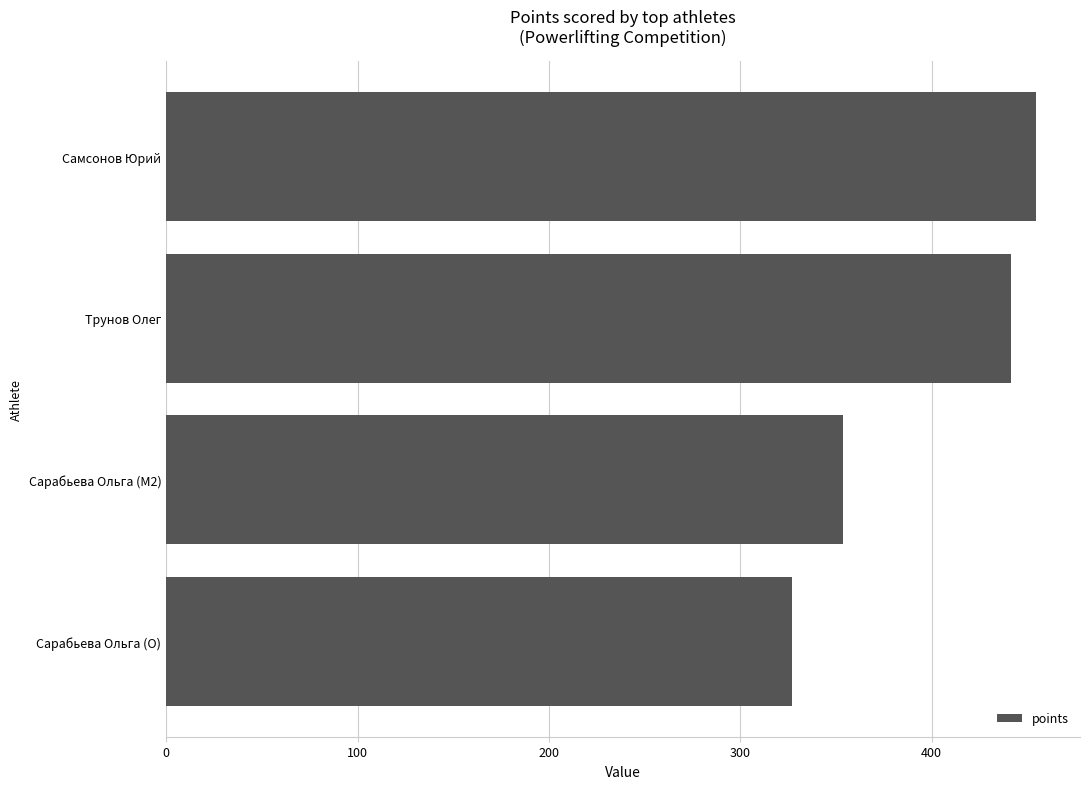

Is it true that the value at Трунов Олег is 238.9?

False